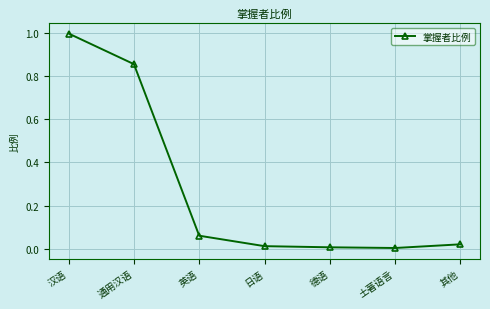

Which label corresponds to the largest value in the chart?

汉语